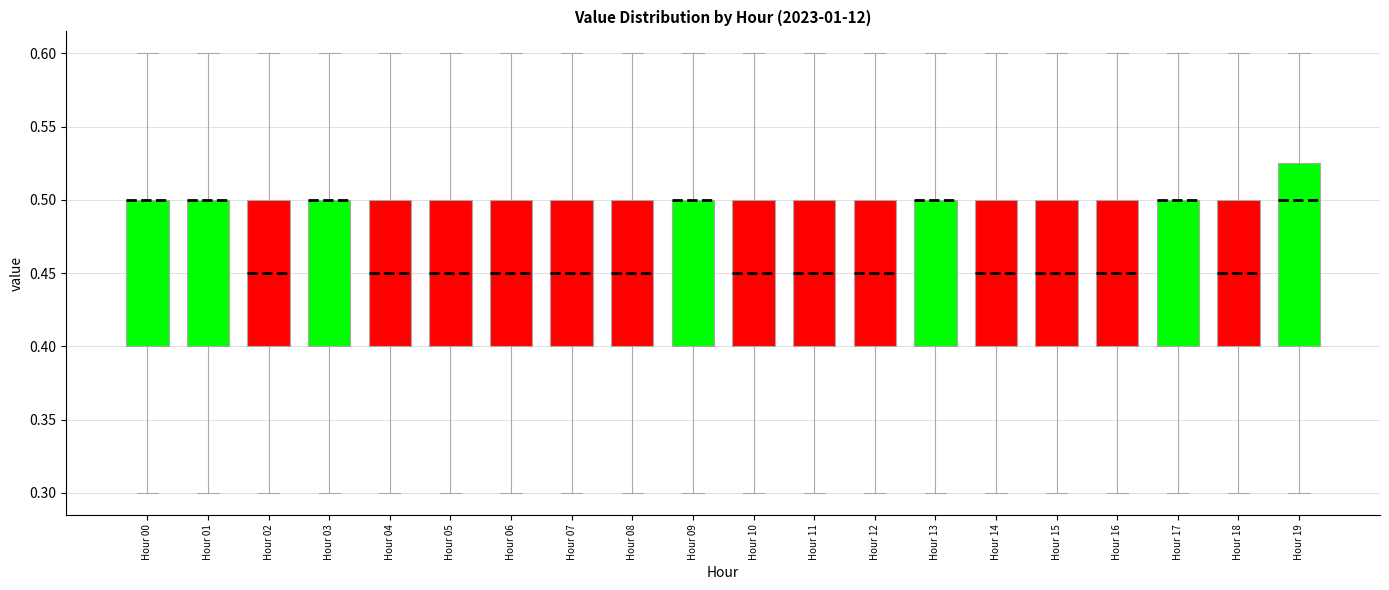

Comparing the boxes themselves (not the whiskers), which one is the tallest?

Hour 19